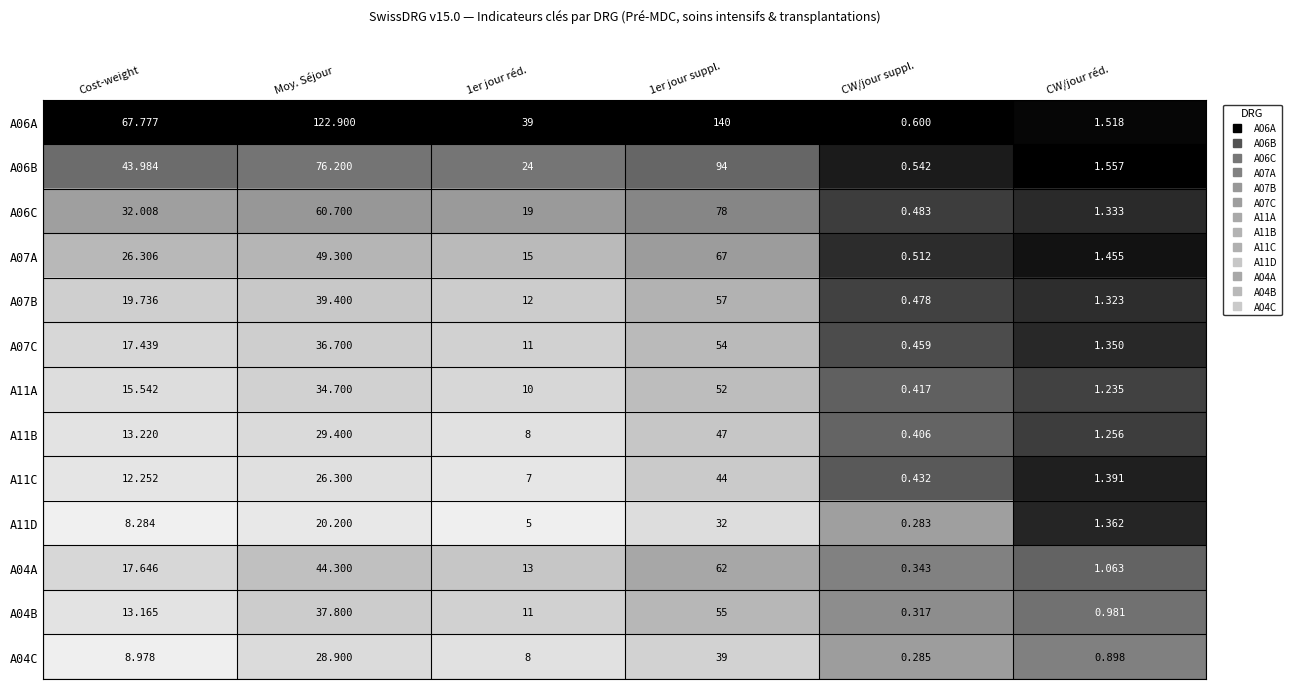

Where is A07C nearest to the value 27?

Cost-weight